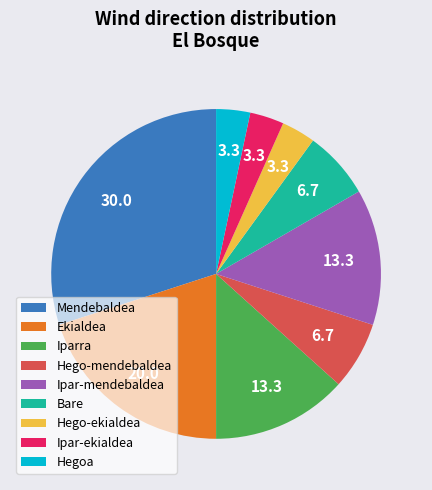

Do Ipar-mendebaldea and Mendebaldea together represent more than half of the pie?

No